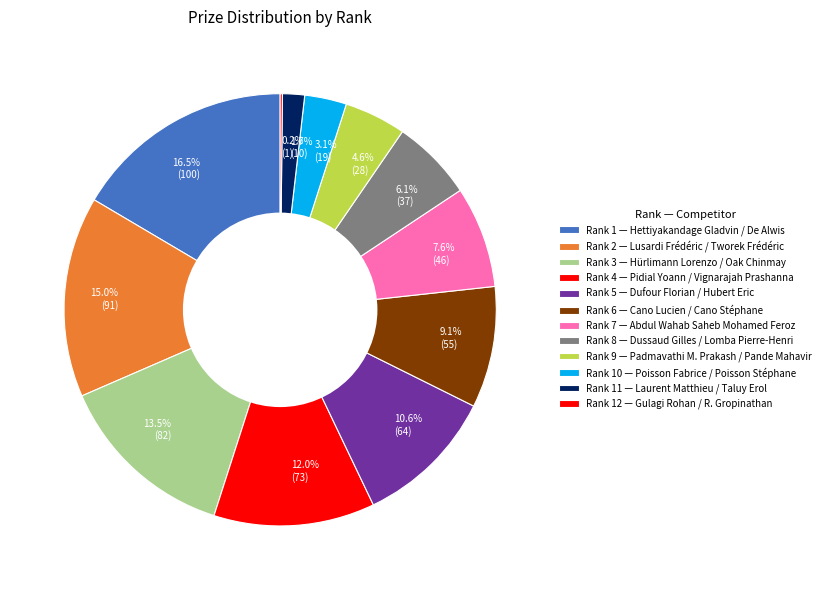

Is there a majority slice in this chart?

No